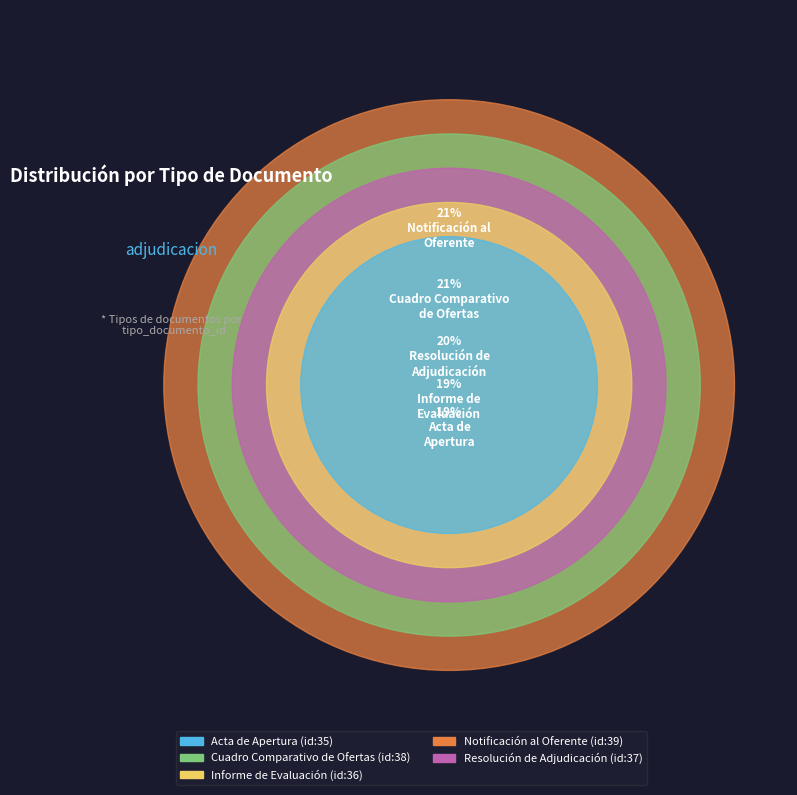

To the nearest percent, what percentage of the pie is Acta de Apertura?

19%